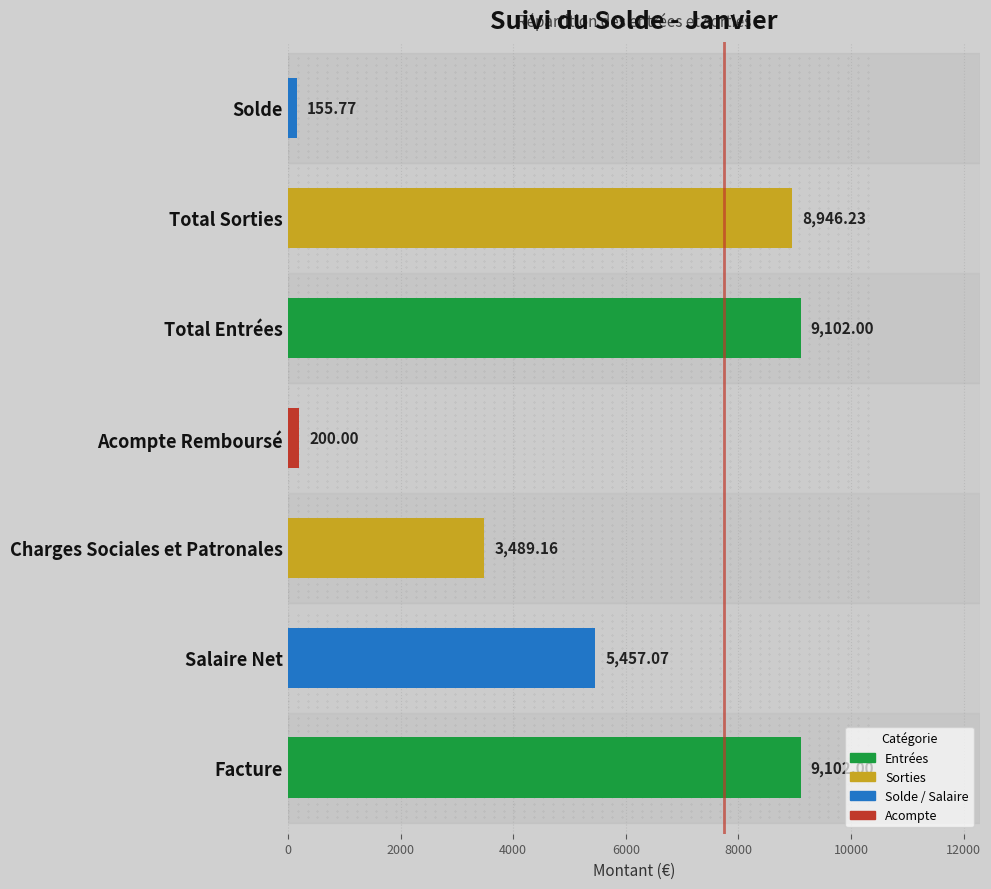

What is the change in value from Charges Sociales et Patronales to Acompte Remboursé?

-3289.2